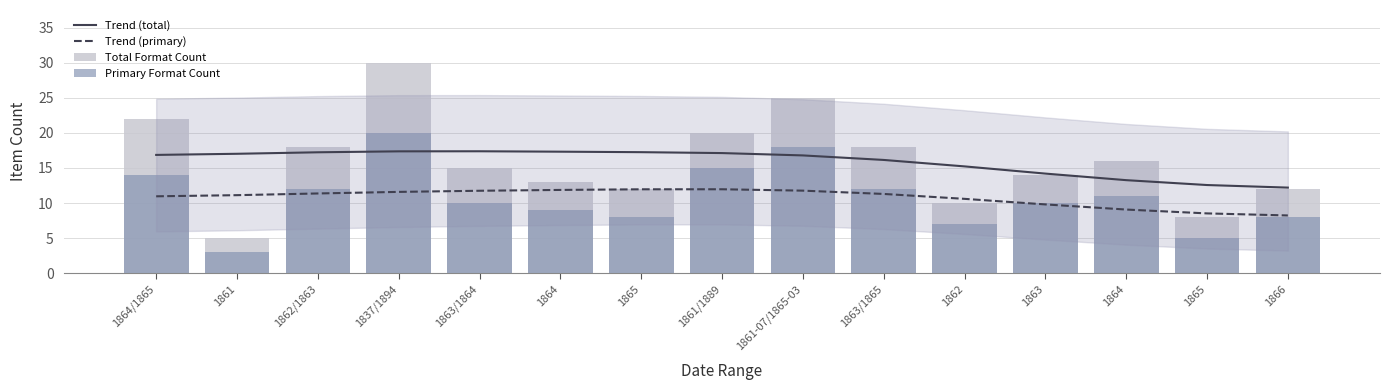

Reading right to left, transcribe all the data shown in this chart.

Trend (total): 1866=12.2	1865=12.6	1864=13.3	1863=14.2	1862=15.2	1863/1865=16.1	1861-07/1865-03=16.8	1861/1889=17.1	1865=17.3	1864=17.3	1863/1864=17.4	1837/1894=17.4	1862/1863=17.2	1861=17.0	1864/1865=16.9
Trend (primary): 1866=8.2	1865=8.5	1864=9.1	1863=9.8	1862=10.6	1863/1865=11.3	1861-07/1865-03=11.8	1861/1889=12.0	1865=12.0	1864=11.9	1863/1864=11.8	1837/1894=11.6	1862/1863=11.4	1861=11.1	1864/1865=11.0
Total Format Count: 1866=12.0	1865=8.0	1864=16.0	1863=14.0	1862=10.0	1863/1865=18.0	1861-07/1865-03=25.0	1861/1889=20.0	1865=12.0	1864=13.0	1863/1864=15.0	1837/1894=30.0	1862/1863=18.0	1861=5.0	1864/1865=22.0
Primary Format Count: 1866=8.0	1865=5.0	1864=11.0	1863=10.0	1862=7.0	1863/1865=12.0	1861-07/1865-03=18.0	1861/1889=15.0	1865=8.0	1864=9.0	1863/1864=10.0	1837/1894=20.0	1862/1863=12.0	1861=3.0	1864/1865=14.0